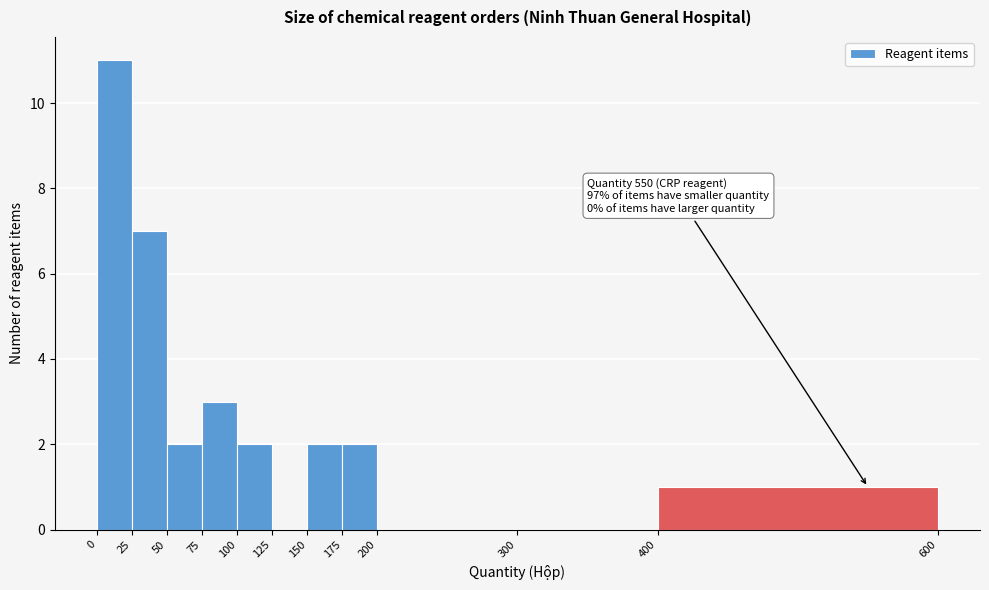

Which range on the x-axis has the tallest bar?

0 to 25